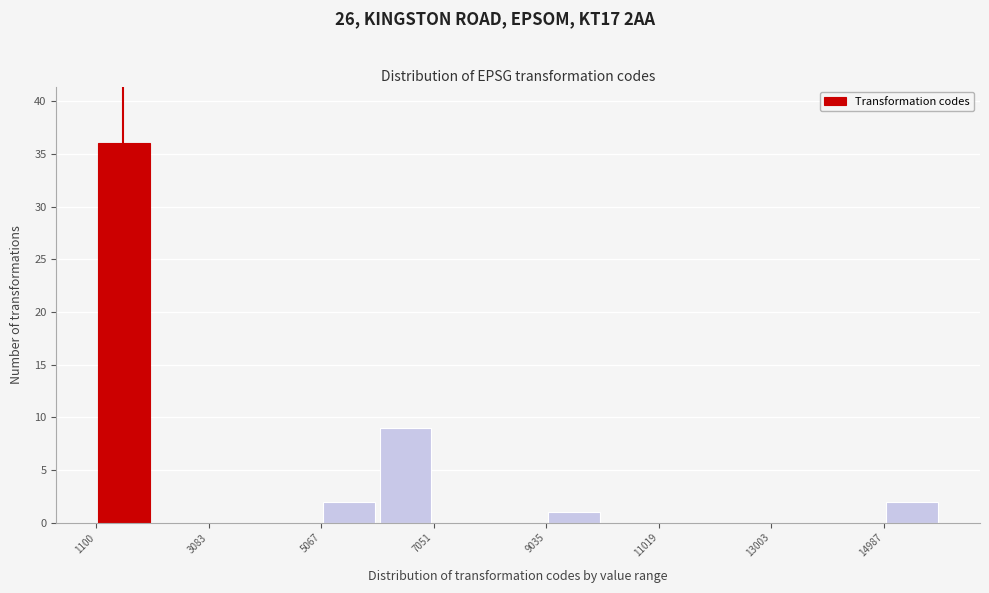

How tall is the bar that spans 9000 to 10000 on the x-axis? Neither the bar edges nor the heights are printed on the chart, so give them approximately, as read against the axes.

1